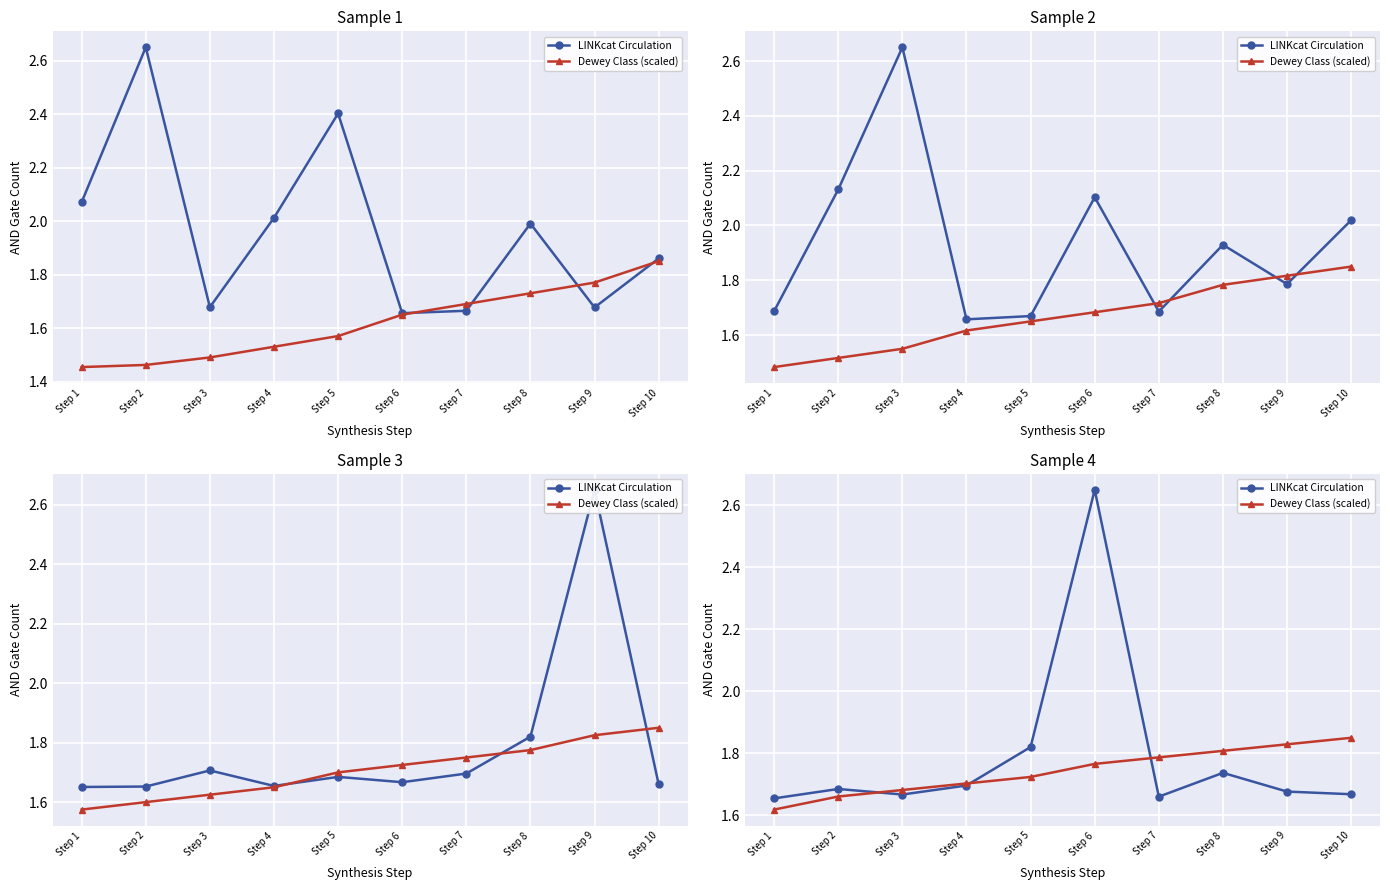

What is the value of the Dewey Class (scaled) point at the 8th from the left?

1.8